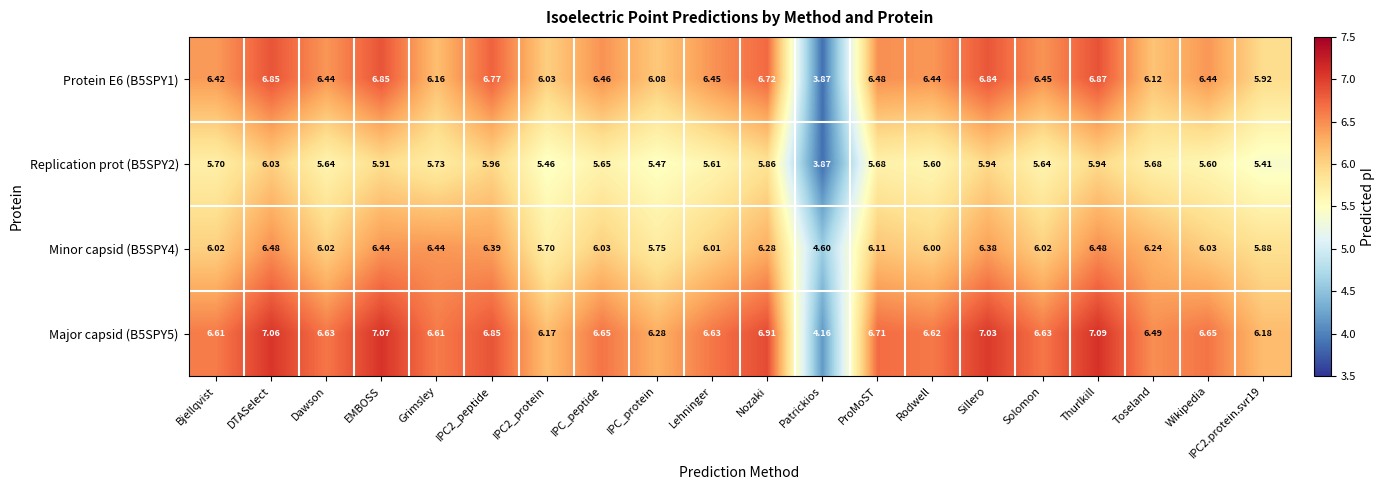

Where does the Replication prot (B5SPY2) series first go above 5?

Bjellqvist